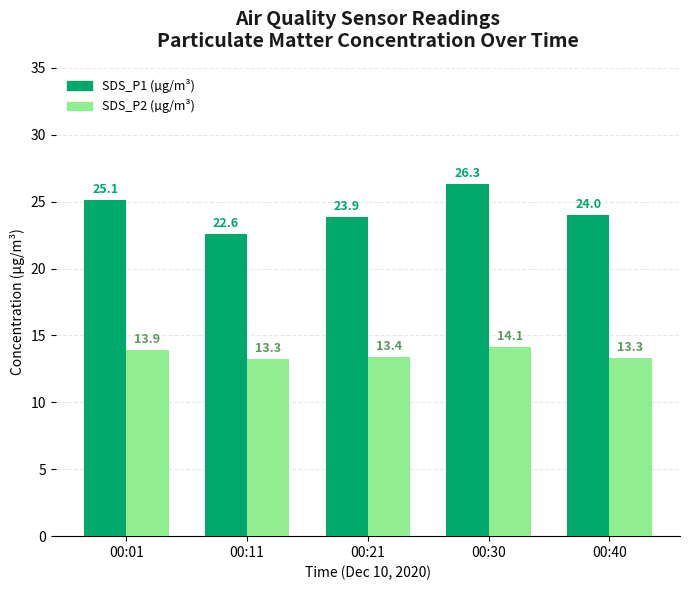

At how many categories does at least one series exceed 26?

1